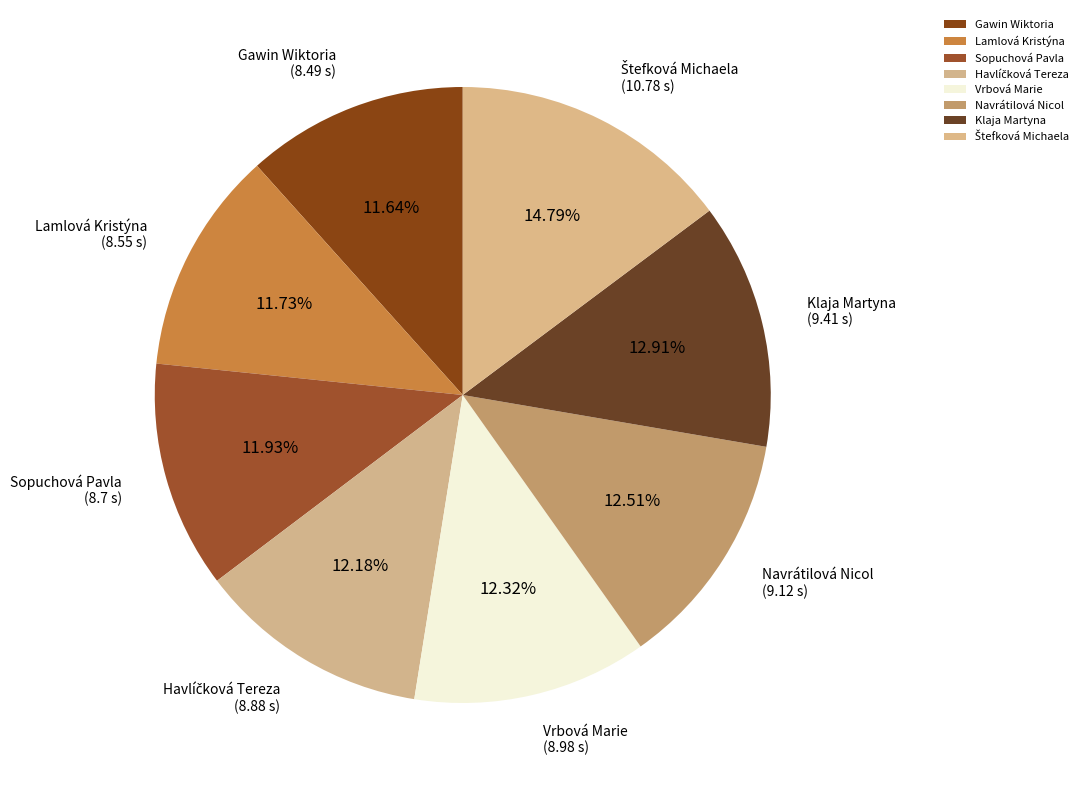

What is the ratio of the value at Vrbová Marie to the value at Lamlová Kristýna?

1.1